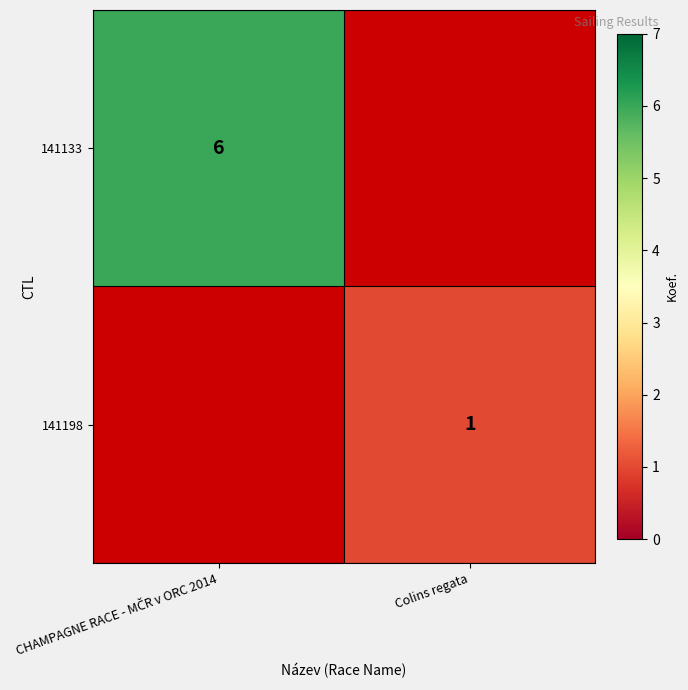

The 141198 series shows 1 at Colins regata. True or false?

True